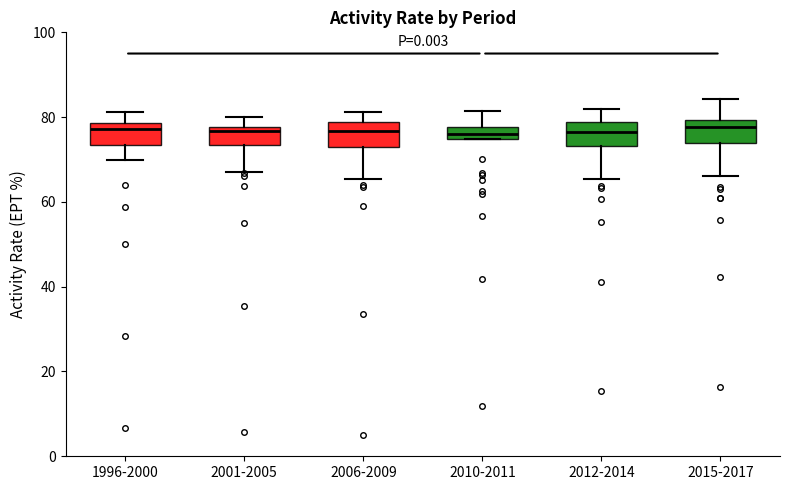

Where does the median line of the box for 2010-2011 sit on the y-axis? The values are not printed on the chart, so give them approximately, as read against the axis.

76